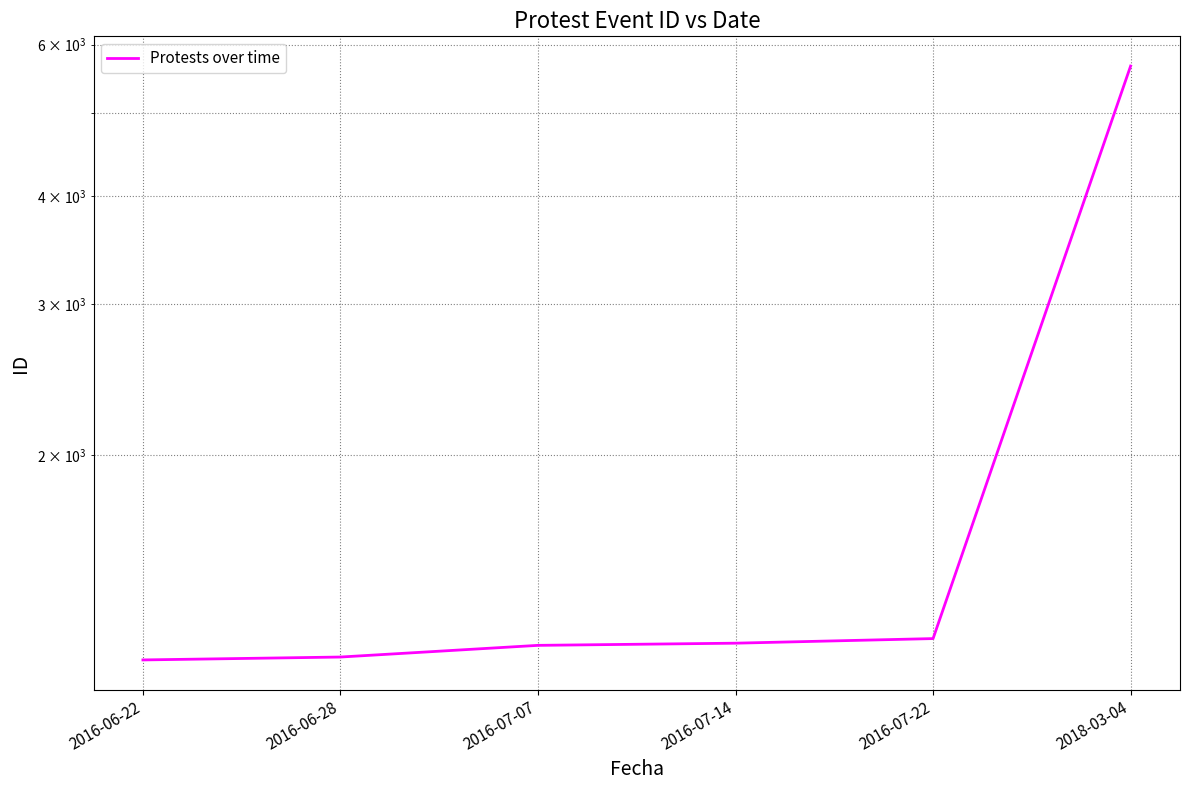

What is the change in value from 2016-07-14 to 2018-03-04?

+4457